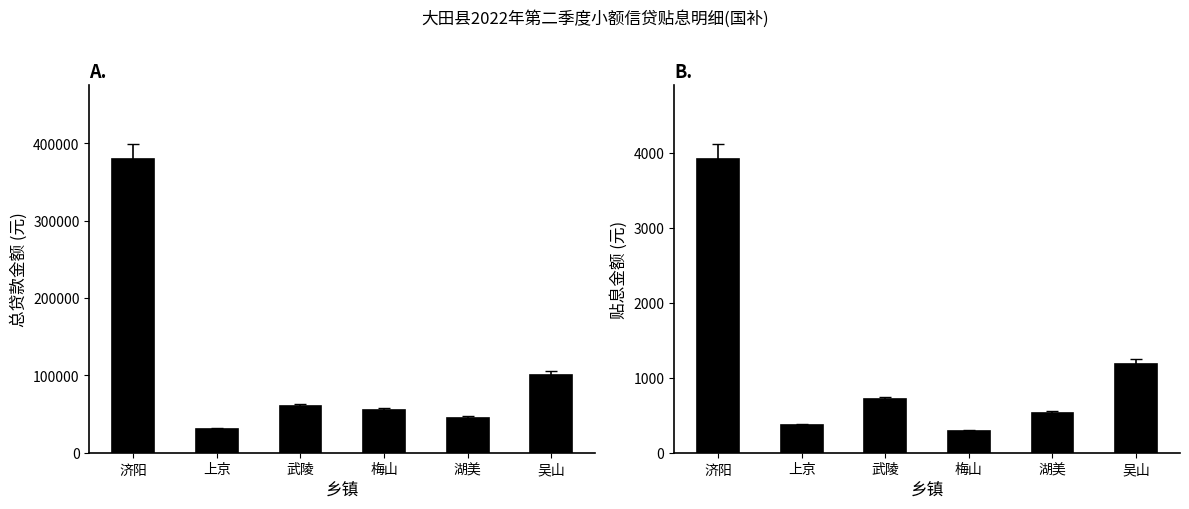

What is the difference between the highest and lowest values at 济阳?

376078.7